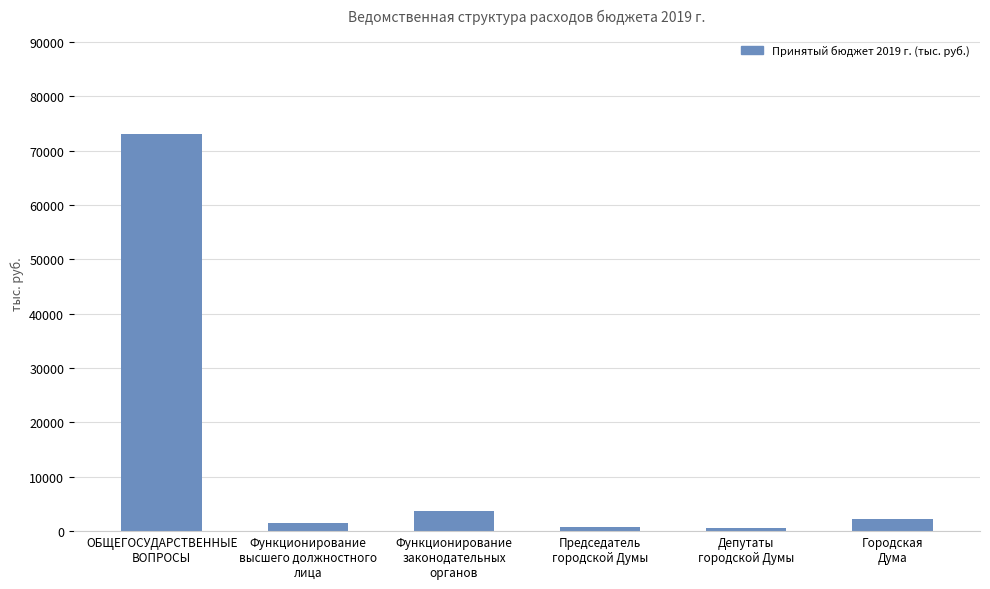

At which category does the chart reach its peak across all series?

ОБЩЕГОСУДАРСТВЕННЫЕ
ВОПРОСЫ